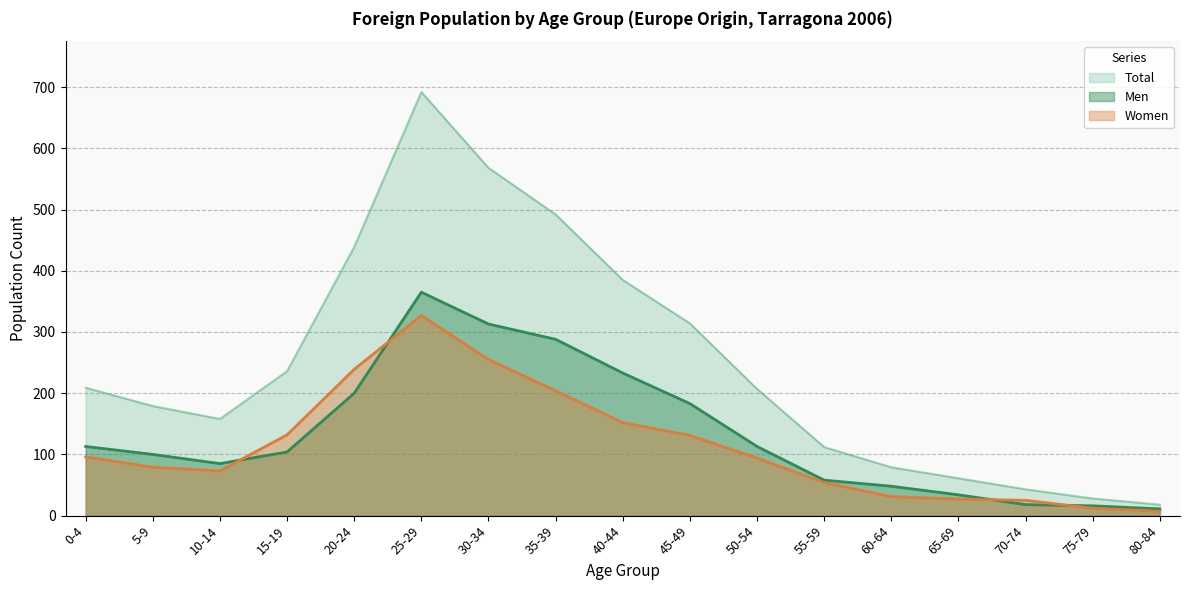

Which series has the widest spread of values?

Total